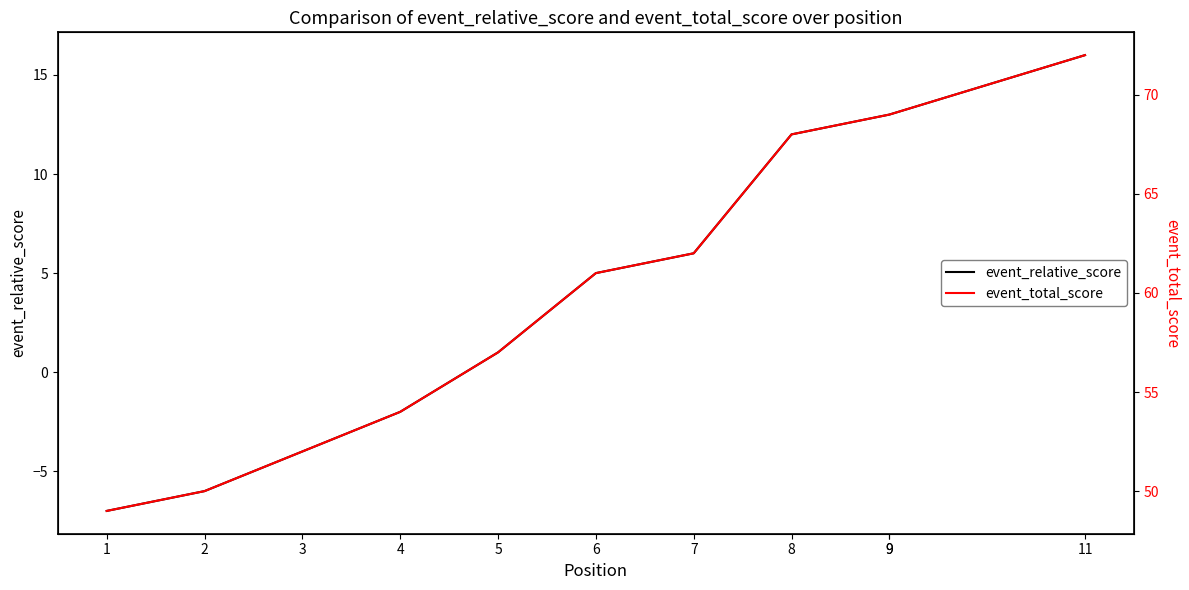

Reading left to right, extract all data points from this chart.

event_relative_score: -7	-6	-4	-2	1	5	6	12	13	13	16
event_total_score: 49	50	52	54	57	61	62	68	69	69	72